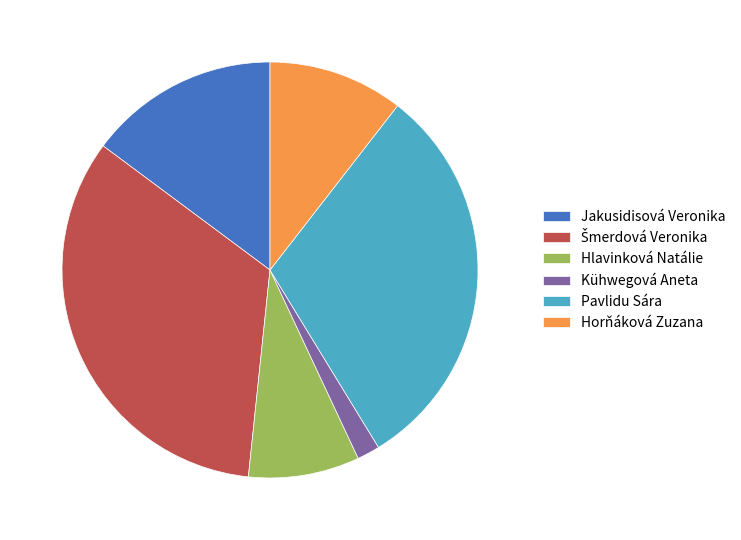

Is there any slice that represents more than half of the pie?

No